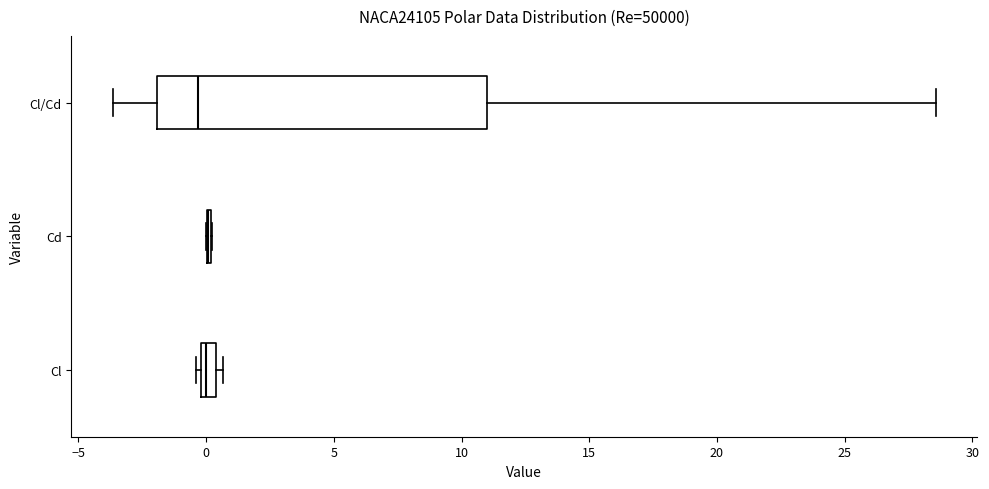

Comparing the boxes themselves (not the whiskers), which one is the widest?

Cl/Cd